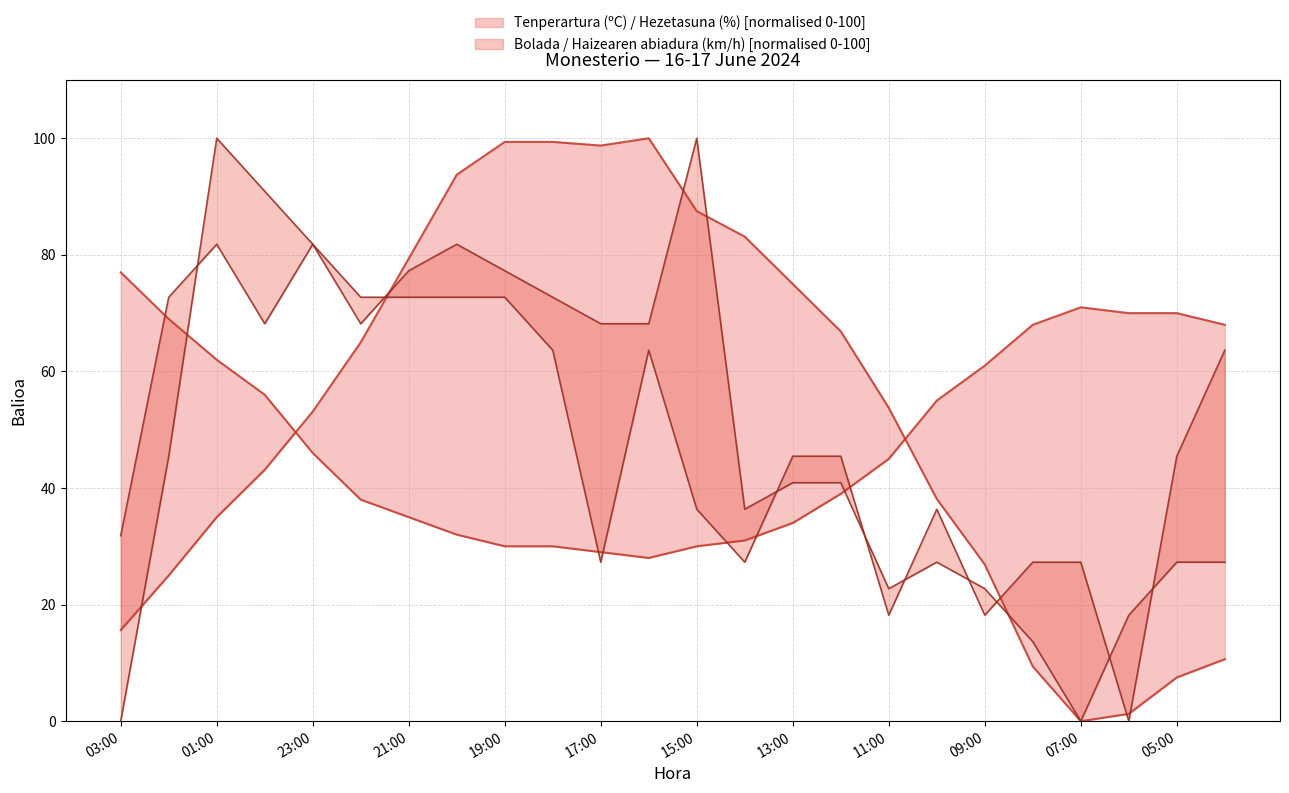

True or false: Hezetasuna (%) and Haizearen abiadura (km/h) intersect in this chart.

True